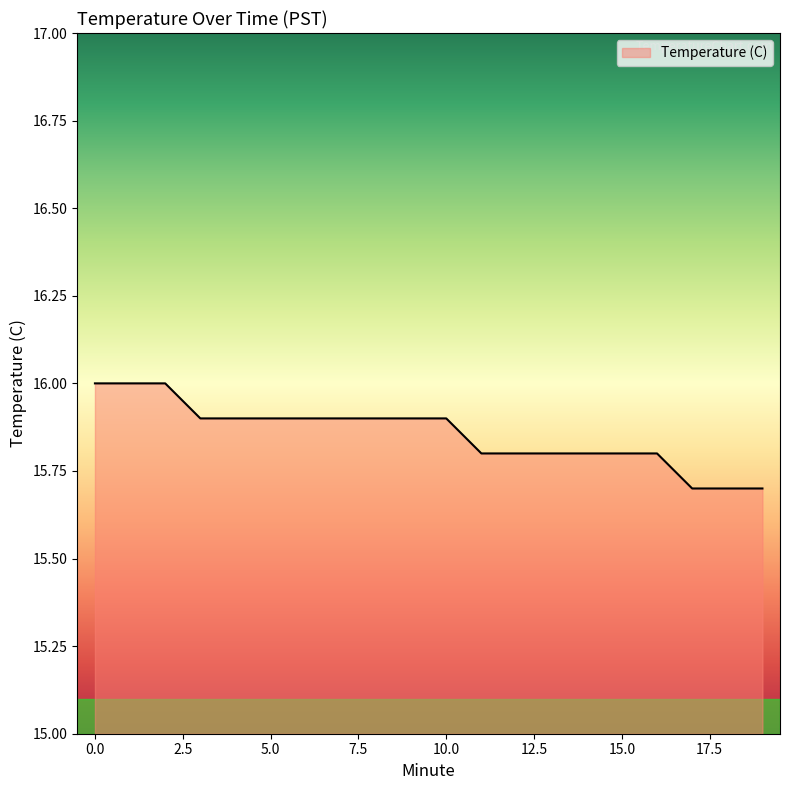

What is the minimum value shown in the chart?

15.7